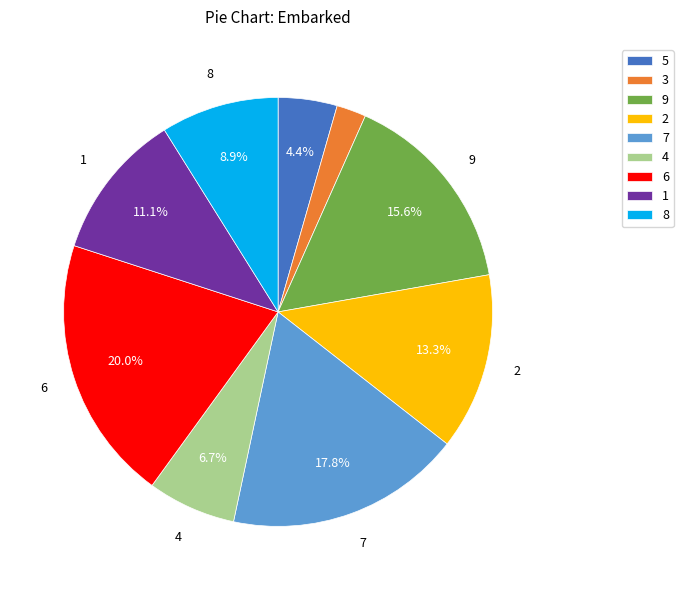

What is the smallest slice in the pie chart?

3